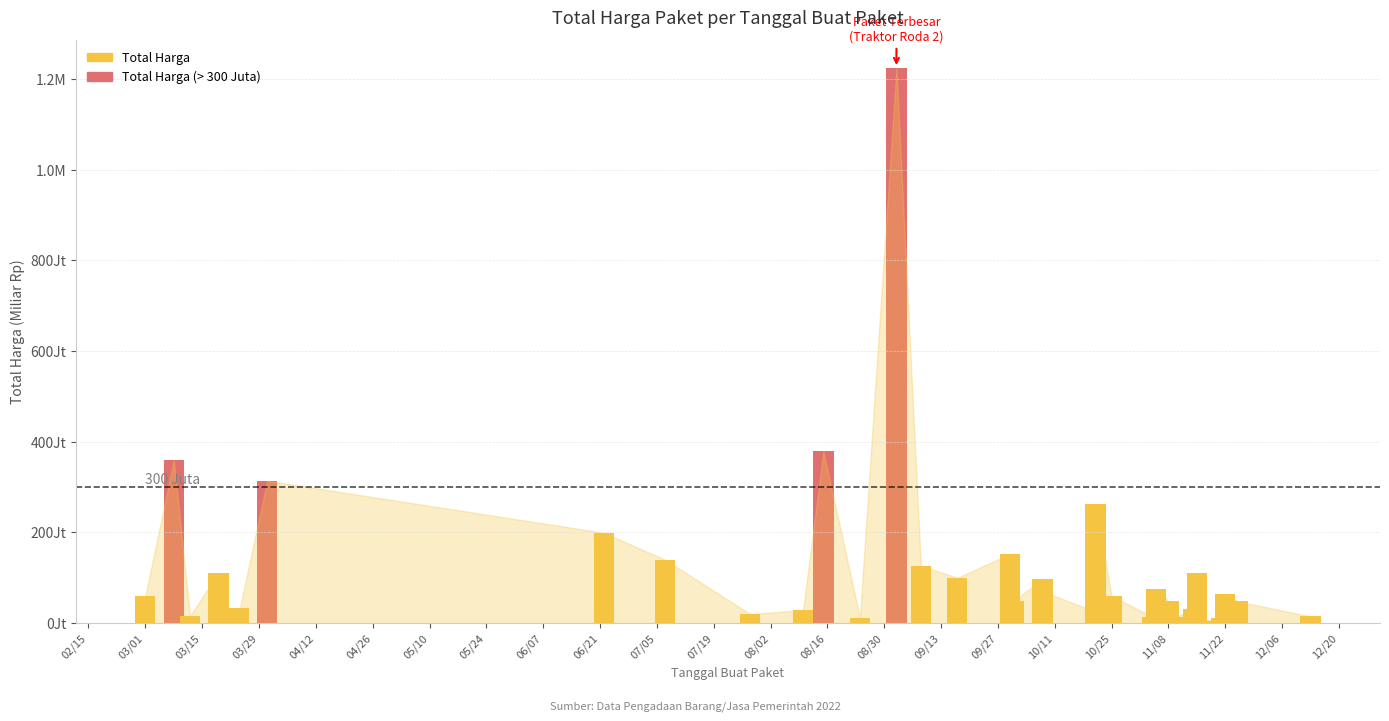

What is the sum of all values?

4375595175